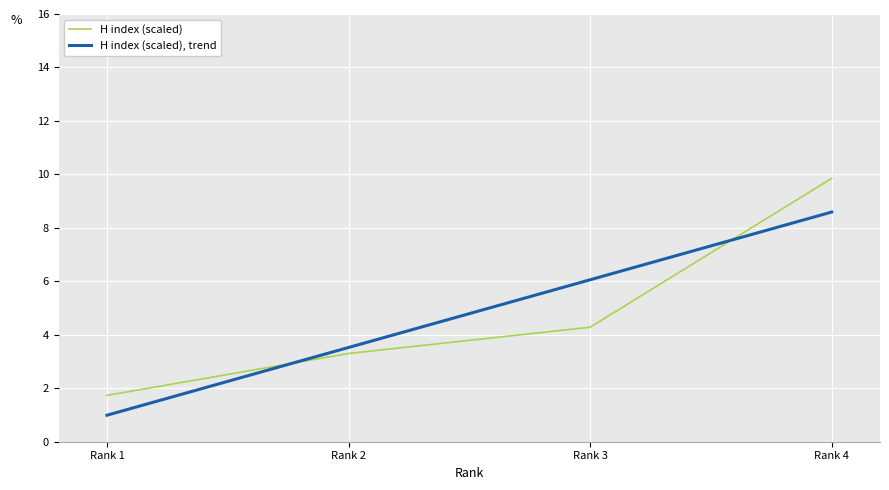

How many lines are shown in the chart?

2